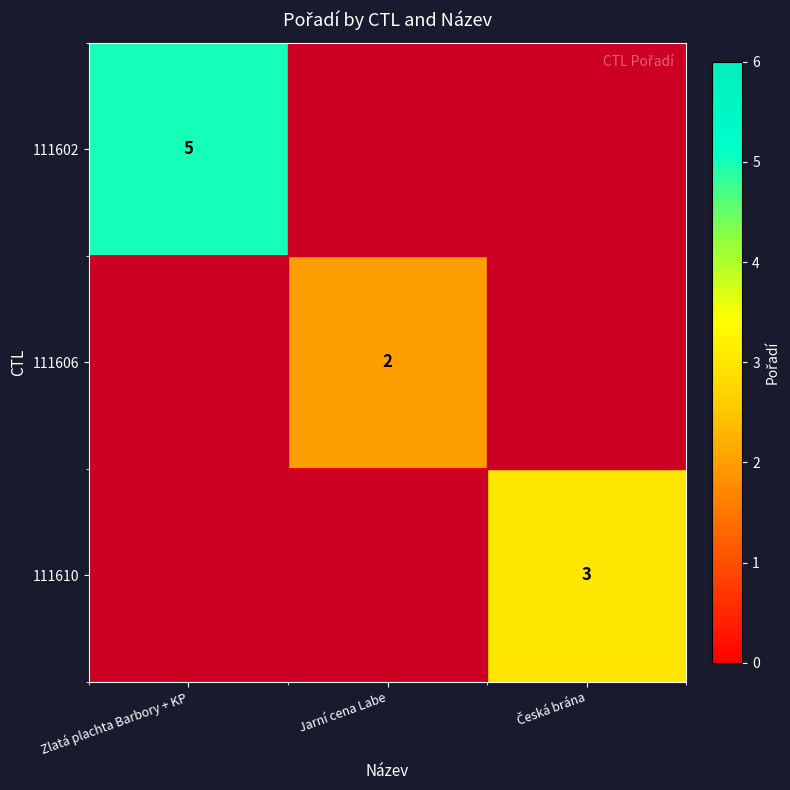

Which category has the lowest value across all series?

Jarní cena Labe